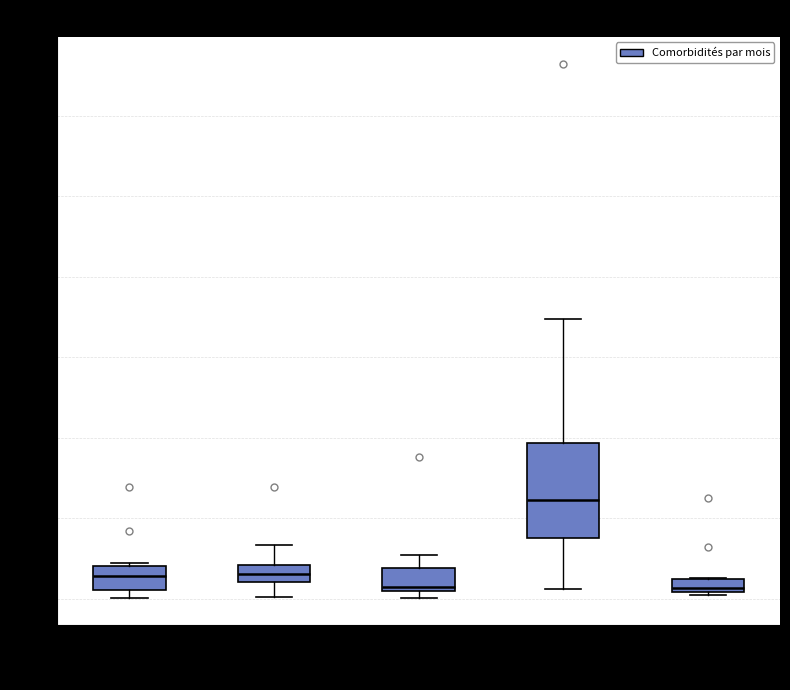

Comparing the boxes themselves (not the whiskers), which one is the tallest?

Appareil circulatoire